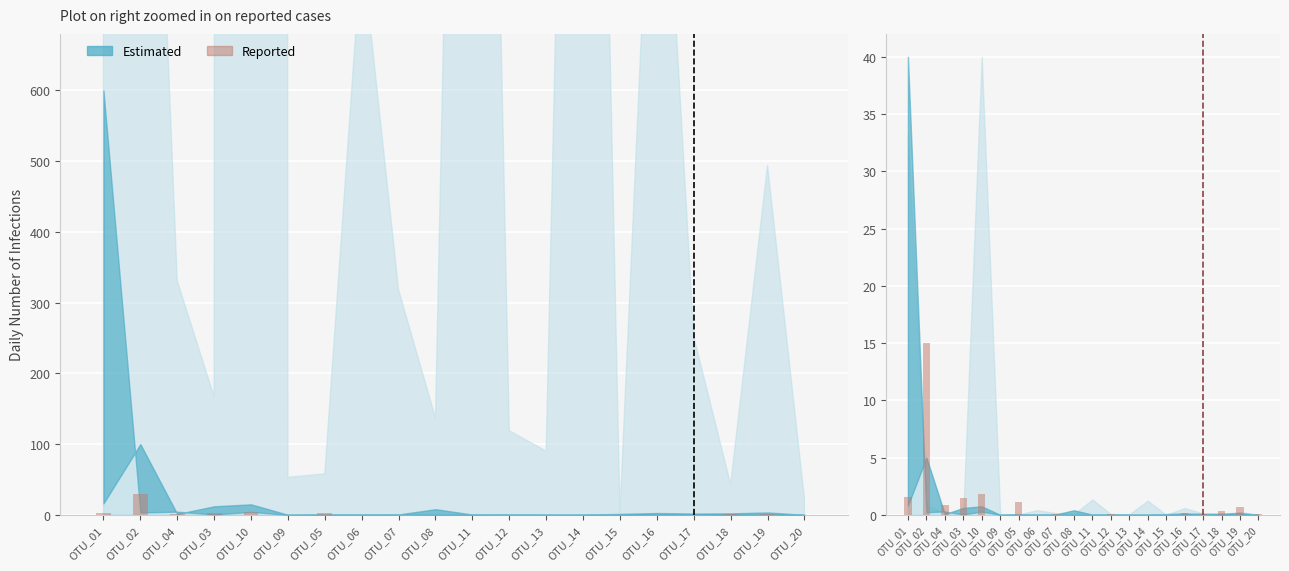

What is the change in value from OTU_02 to OTU_05?

-13.8